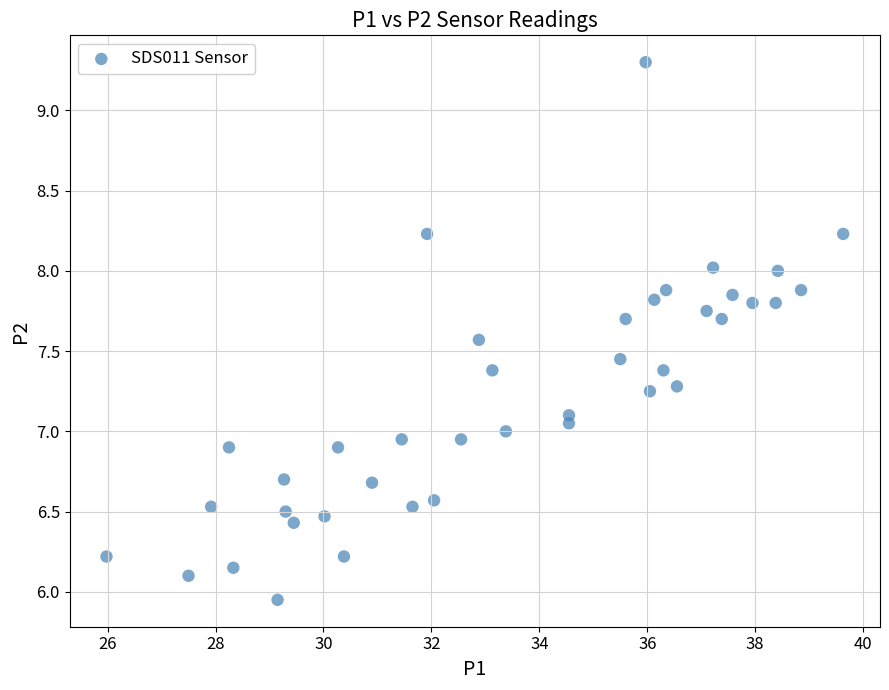

What is the range of X values (max minus min)?

13.7